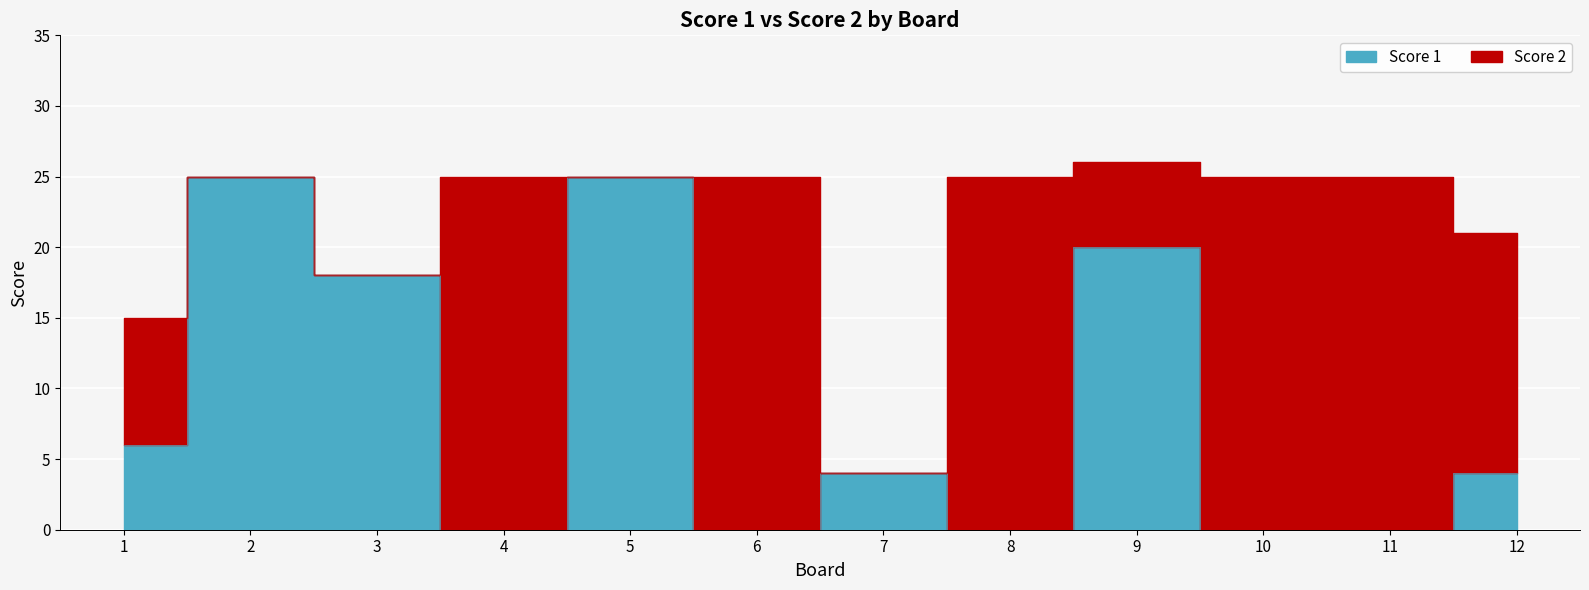

Is it true that the value at 8 is 16?

False